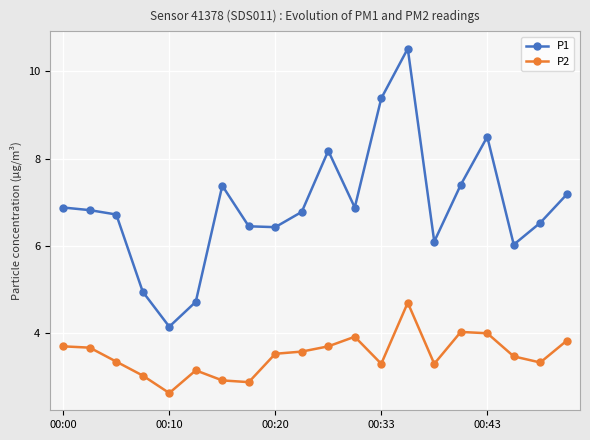

True or false: P2 and P1 cross at least once.

False